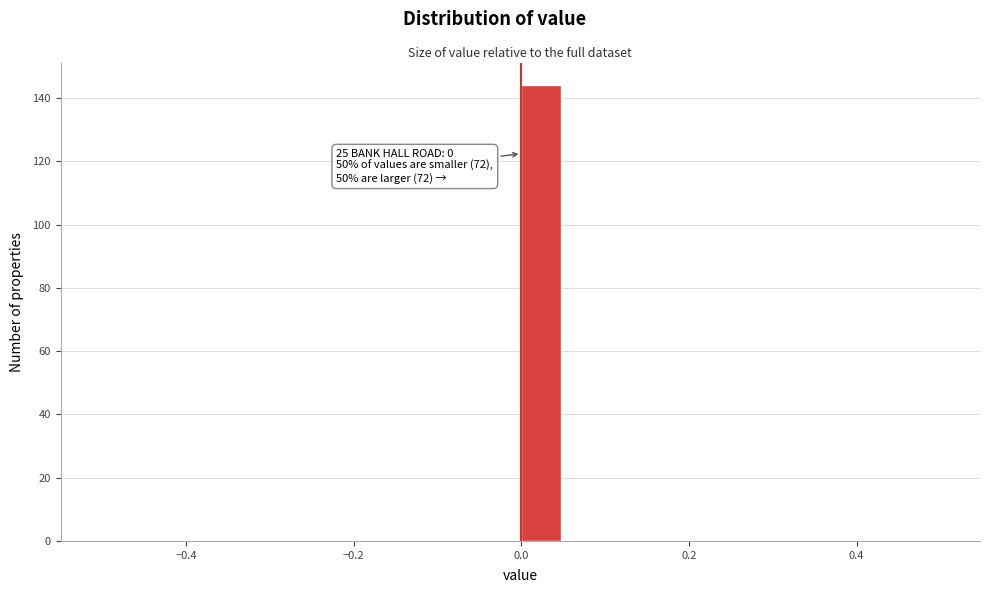

Around what value on the x-axis is the tallest bar? Give the approximate position of its centre, as read against the axis.

0.02